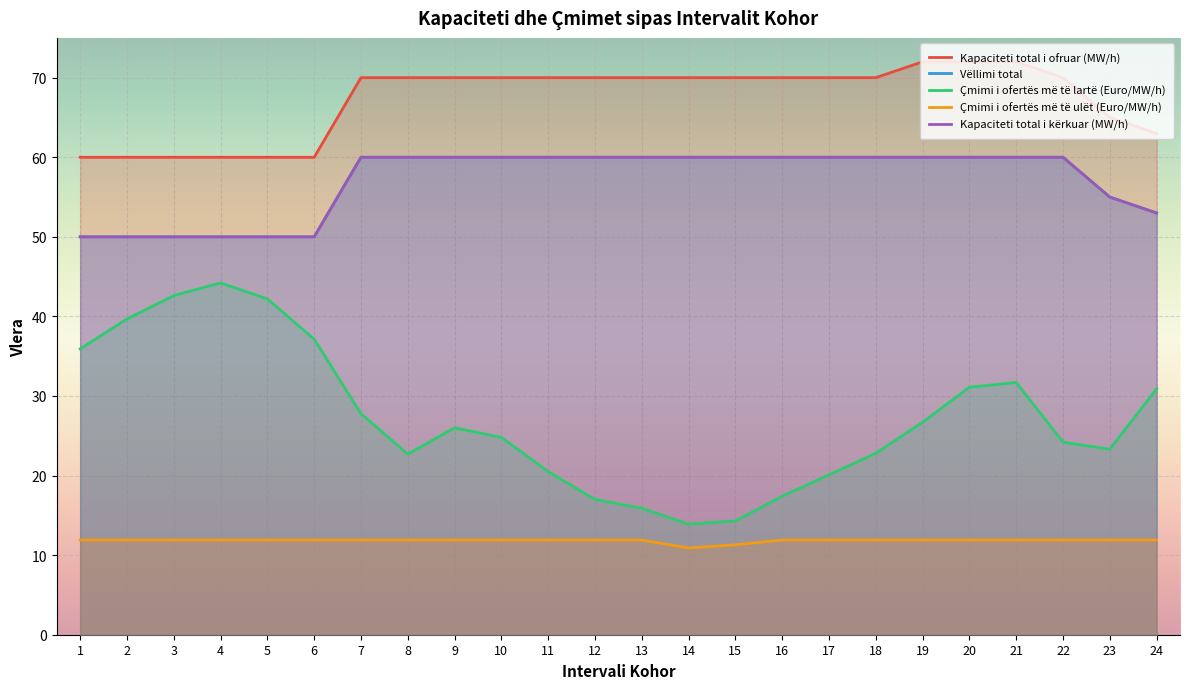

What is the value of the Kapaciteti total i ofruar (MW/h) point at the 18th from the left?

70.0